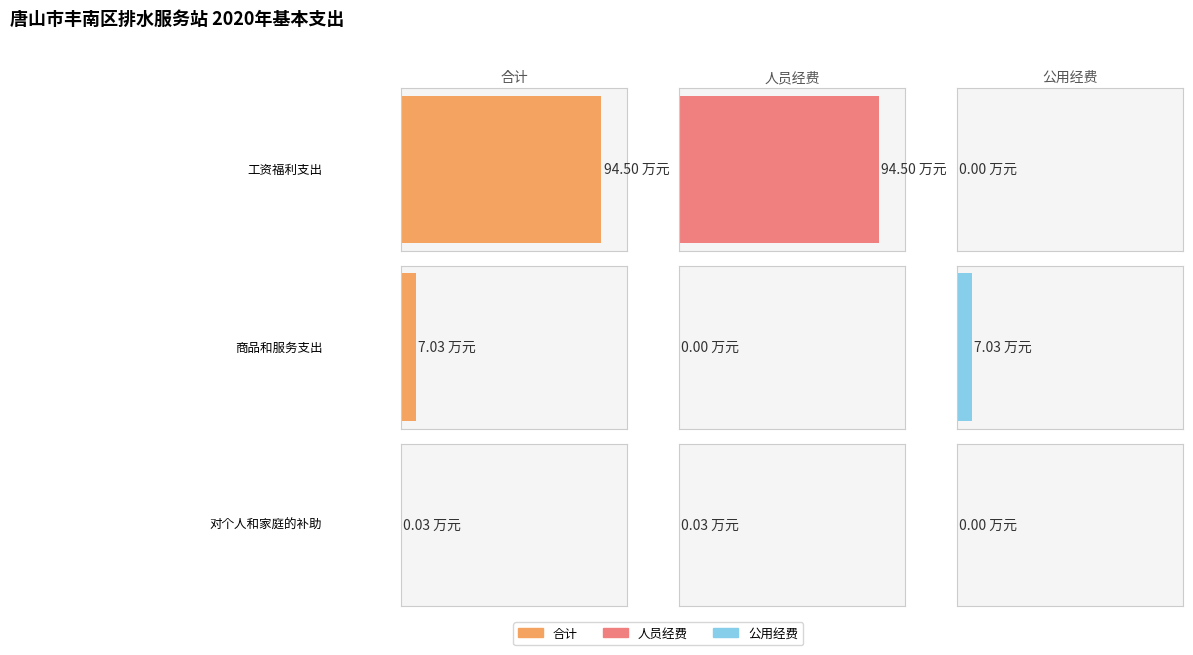

At how many categories does at least one series exceed 69?

1